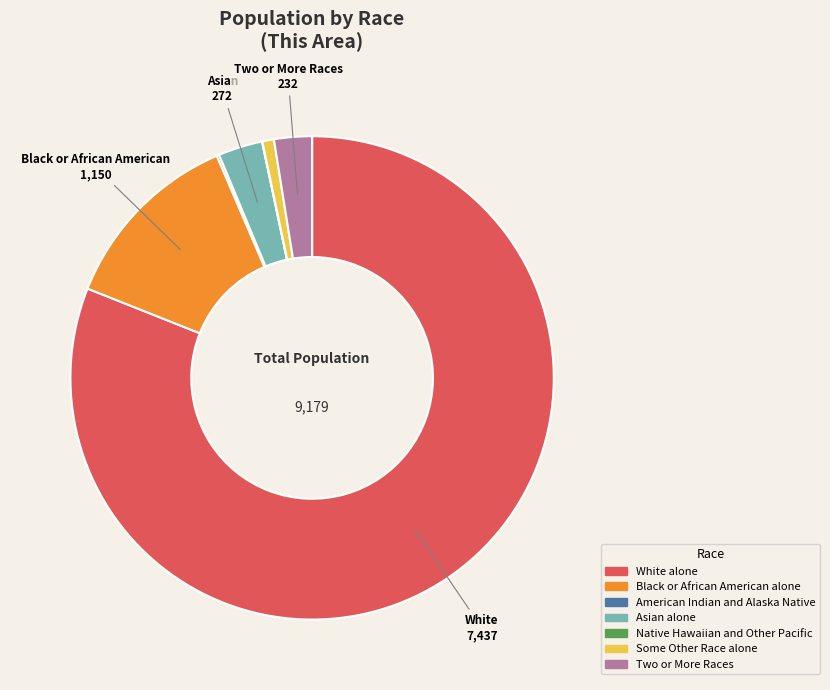

Which category accounts for the majority?

White alone